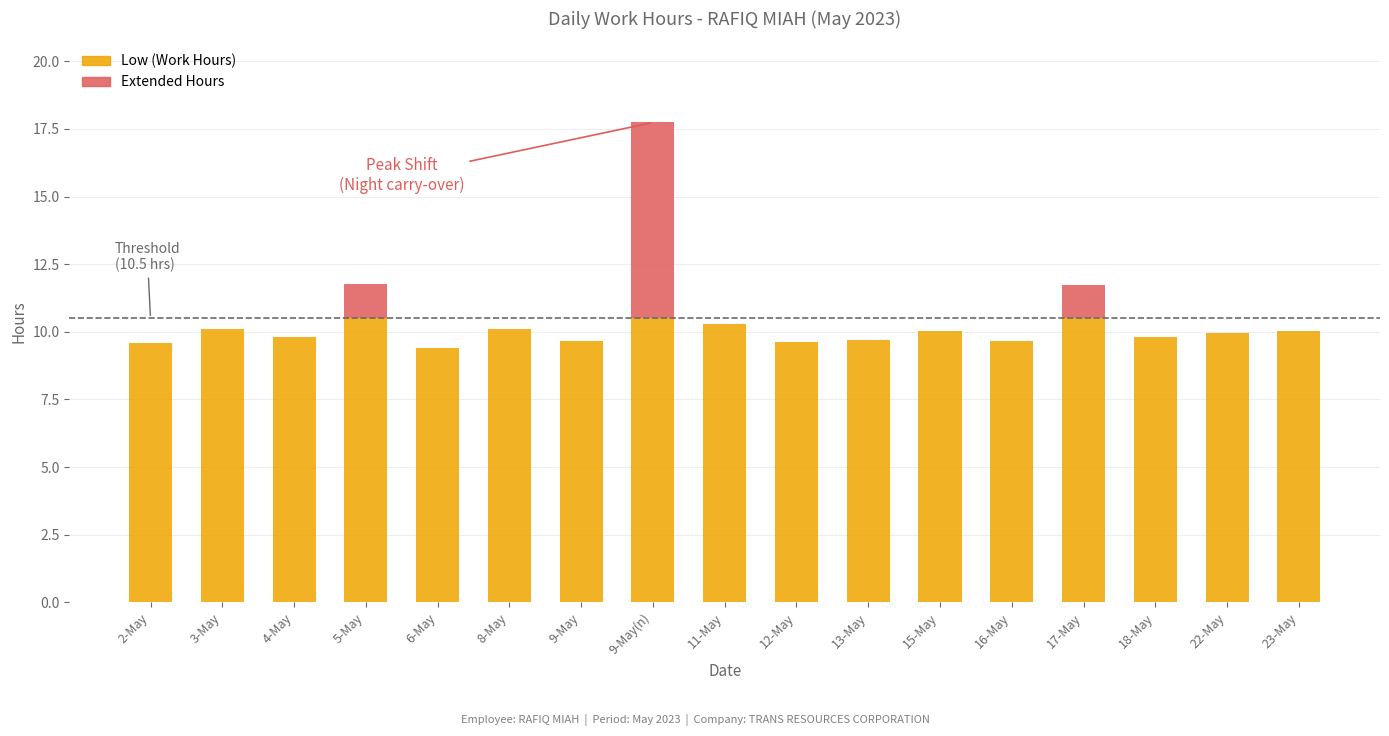

How many series are shown in this chart?

2